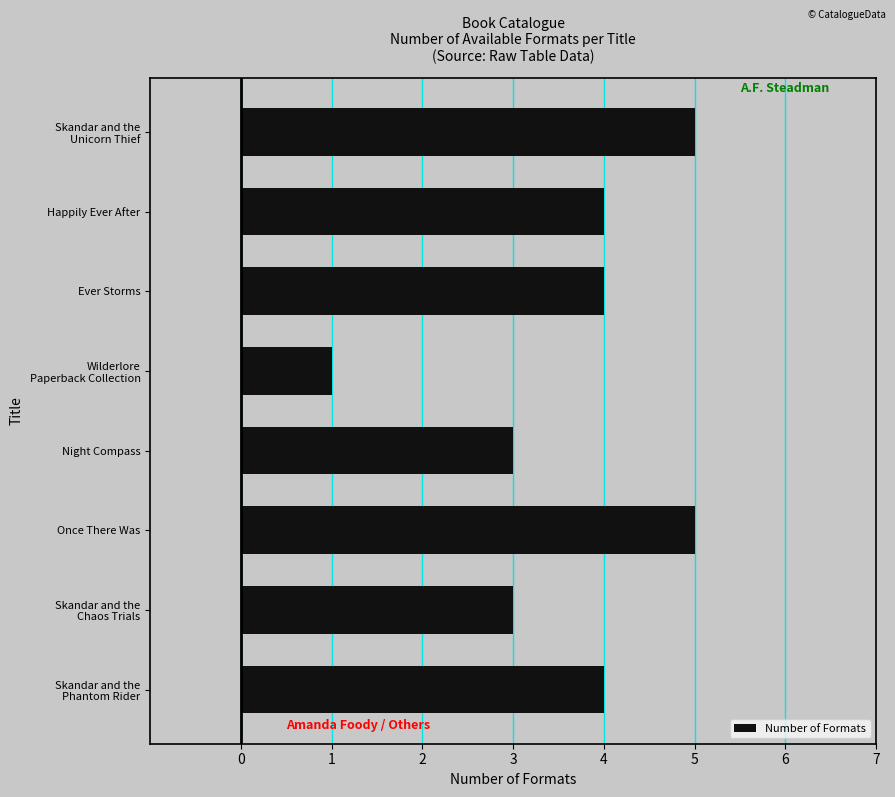

What is the maximum value shown in the chart?

5